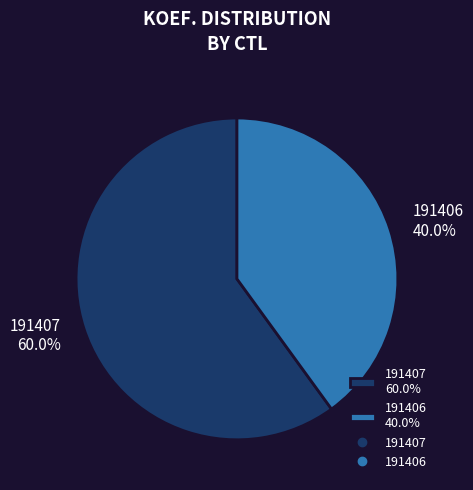

To the nearest percent, what percentage of the pie is 191407?

60%